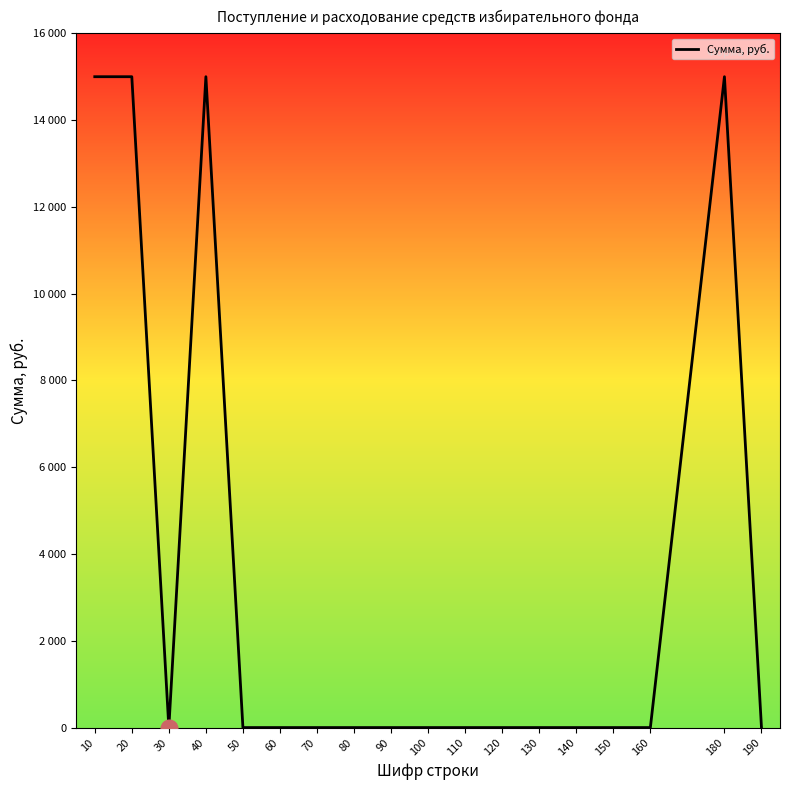

Where is the first local maximum?

40